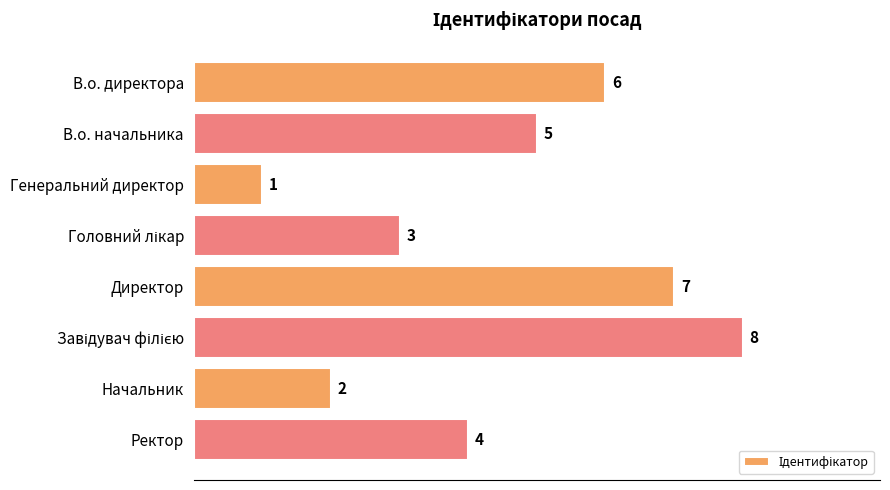

Where is the data nearest to the value 4?

Ректор